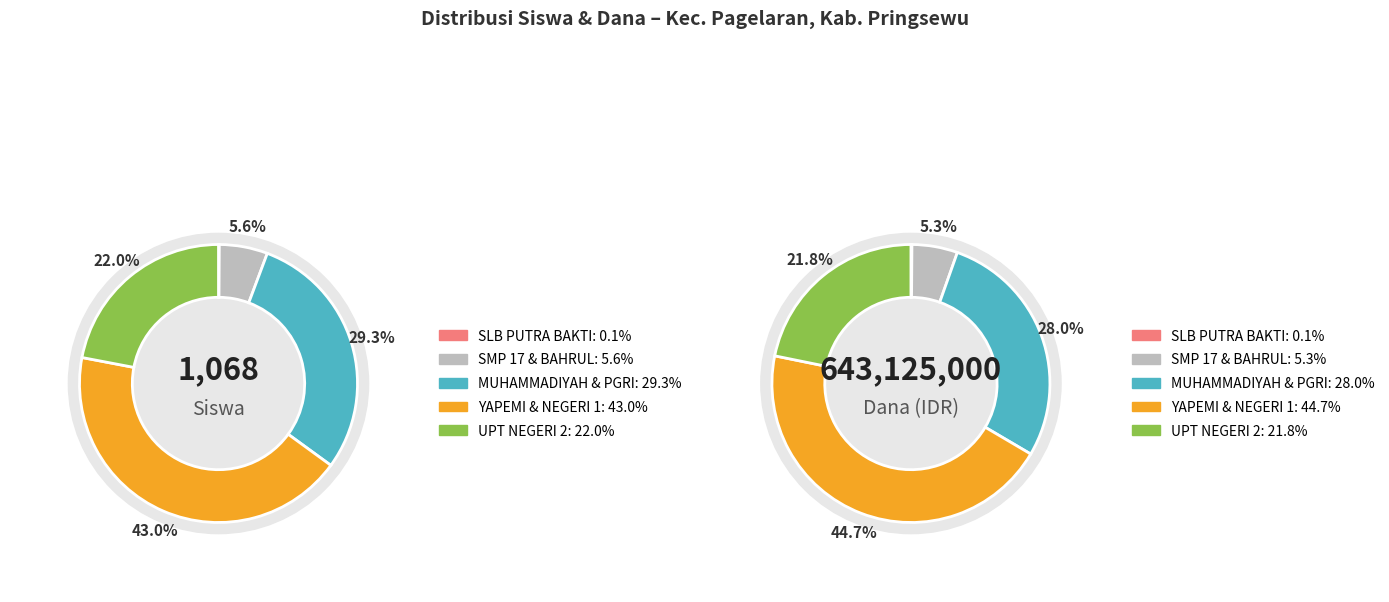

Does dana represent more than half of the total?

No